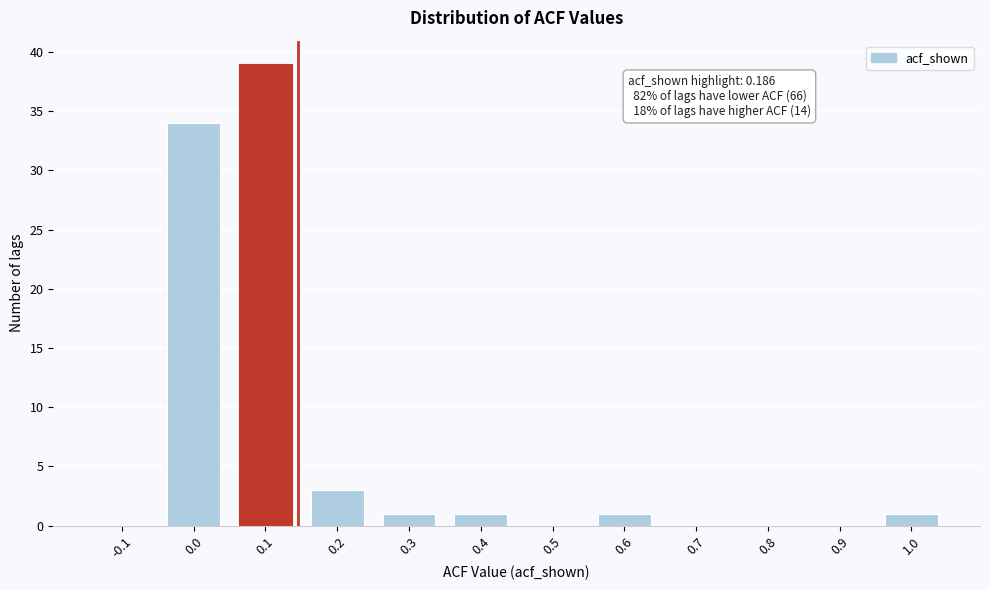

Reading left to right, what are all the values shown in this chart?

-0.1=0	0.0=34	0.1=39	0.2=3	0.3=1	0.4=1	0.5=0	0.6=1	0.7=0	0.8=0	0.9=0	1.0=1